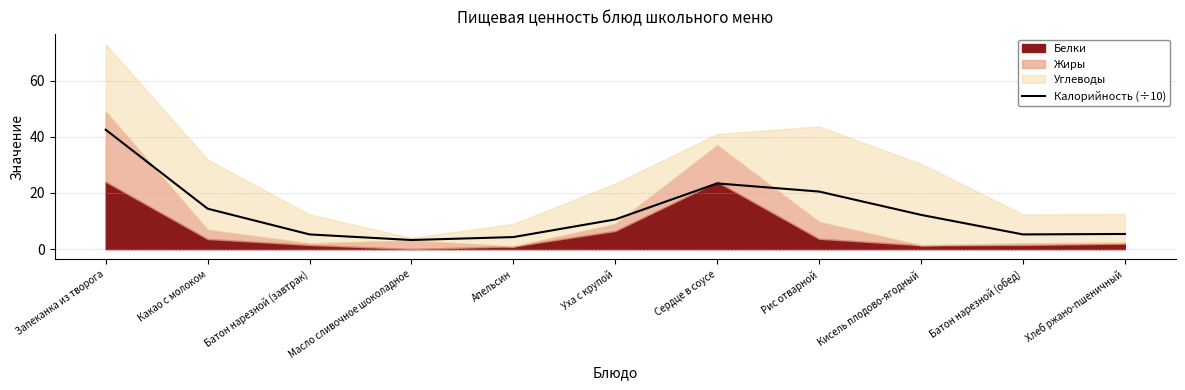

What is the minimum value shown in the chart?

3.2